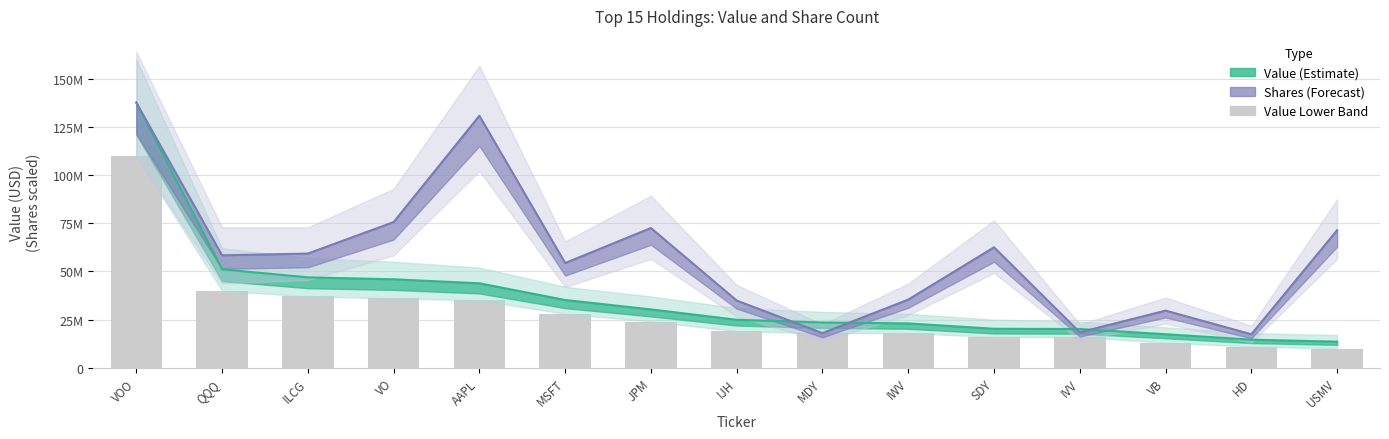

What is the average value of the Value series?

36543666.7